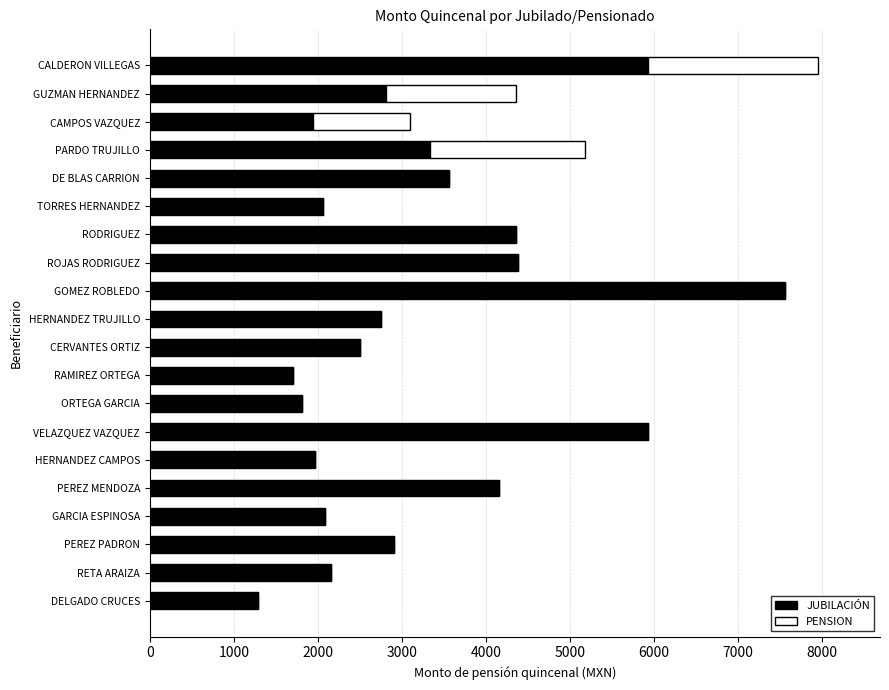

What is the approximate value of JUBILACIÓN at VELAZQUEZ VAZQUEZ?

5928.9